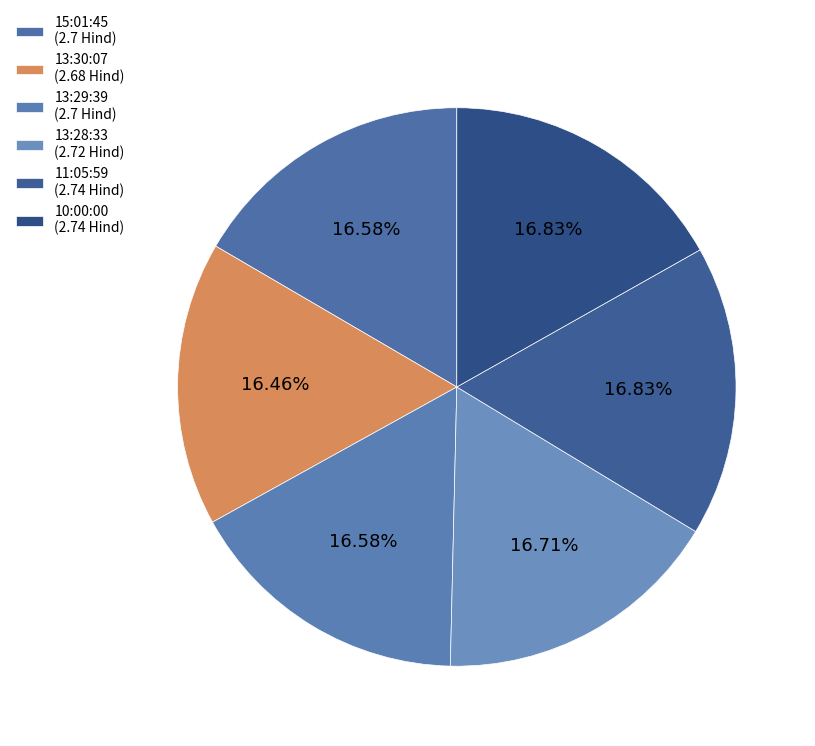

The 13:29:39 slice represents 30% of the pie. True or false?

False